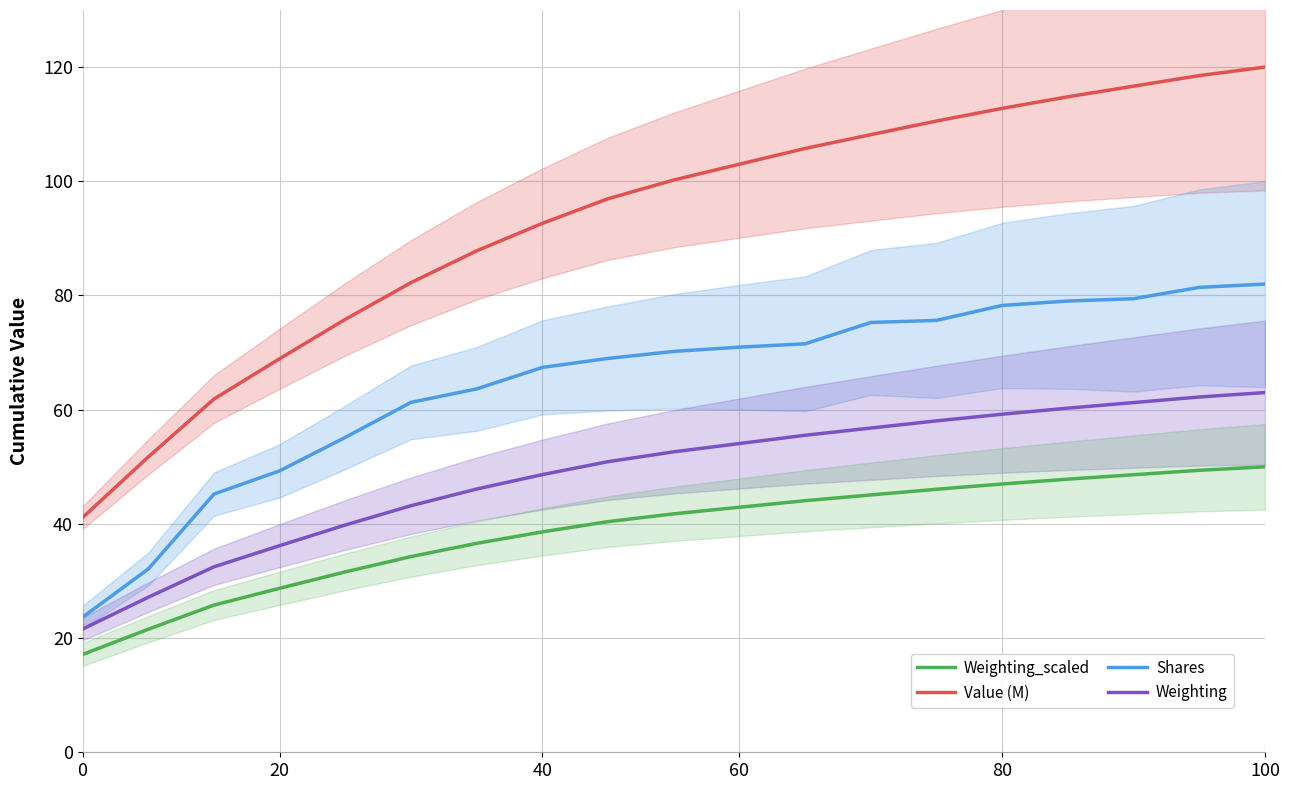

What is the value of the Weighting point at the 6th from the left?

43.2